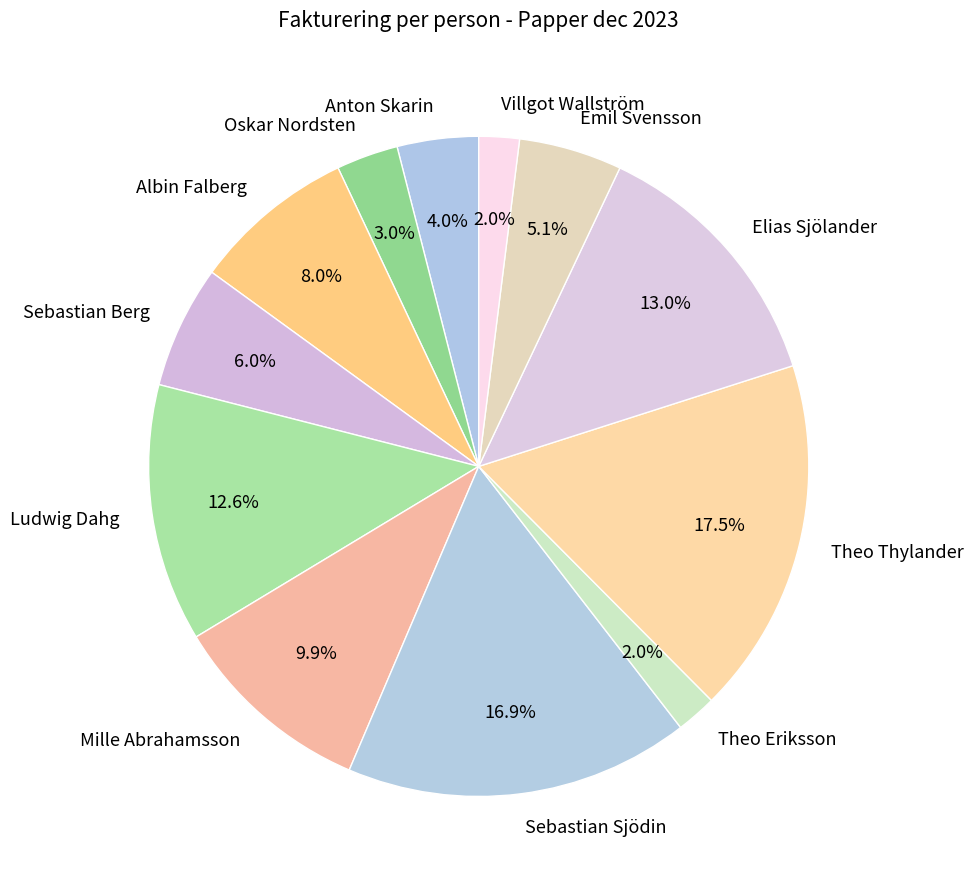

To the nearest percent, what is the difference between the Sebastian Sjödin and Albin Falberg slice percentages?

9%